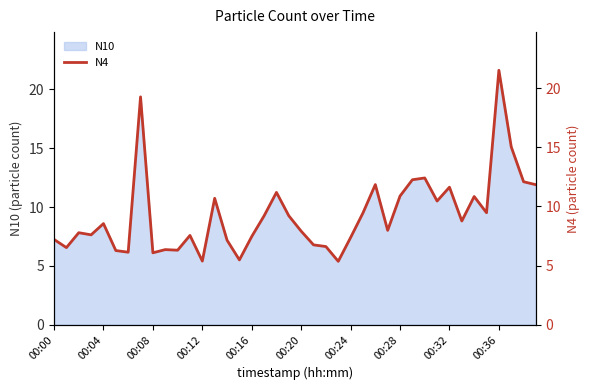

What position from the right is 37?

3